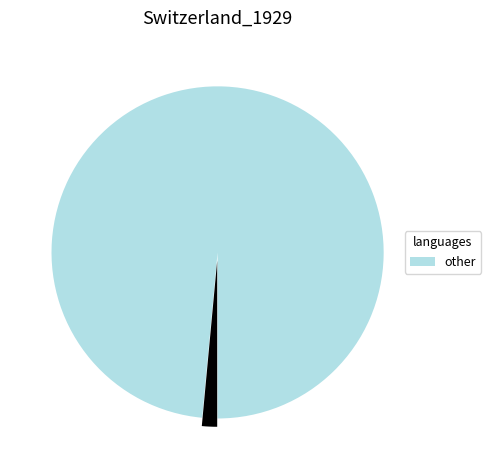

Does any single category account for the majority?

Yes